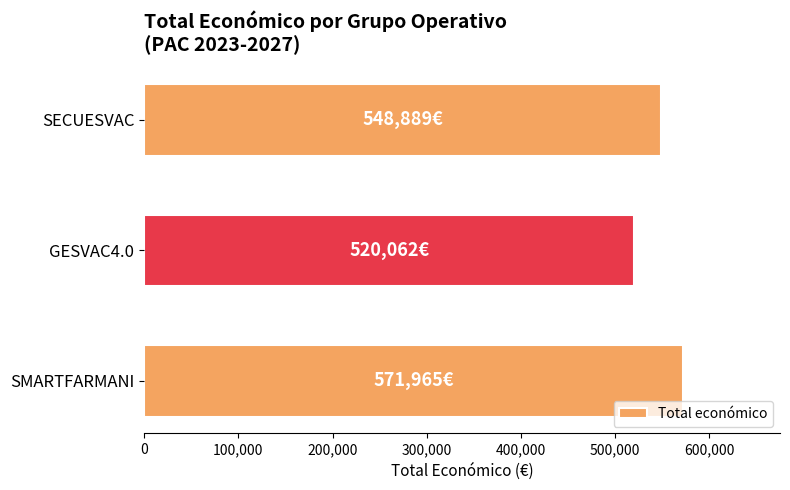

How many data points are less than 548889?

1